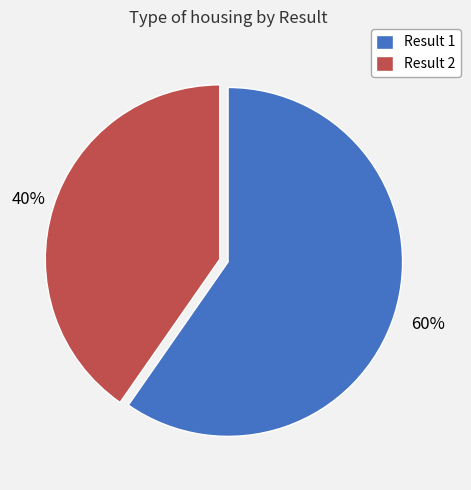

Combined, do Result 1 and Result 2 account for over 50%?

Yes